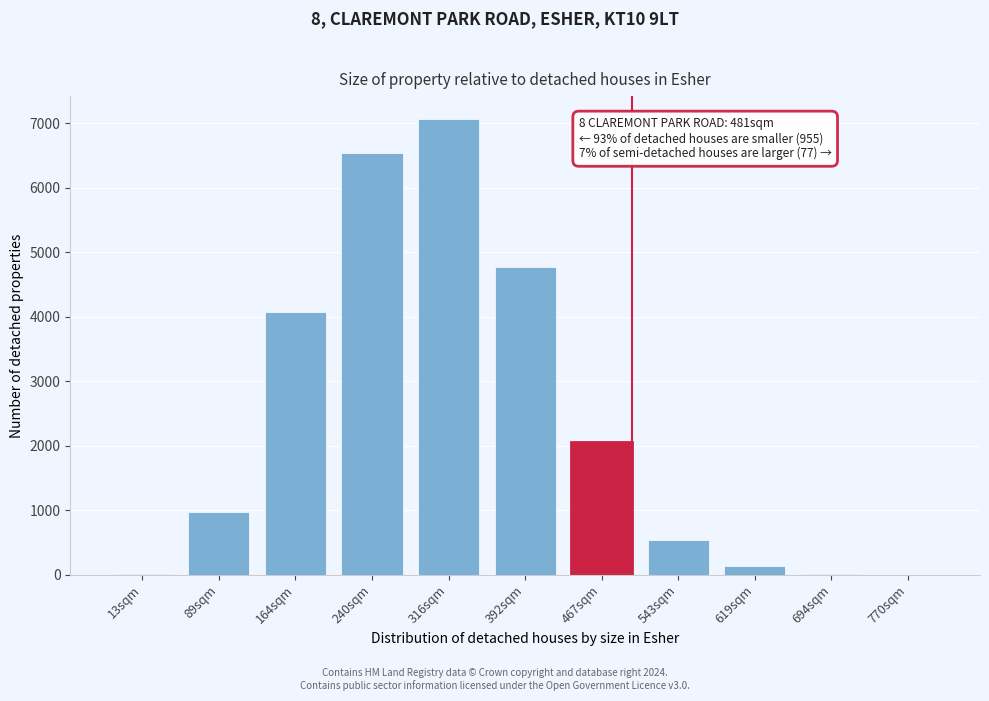

What is the greatest value displayed?

7071